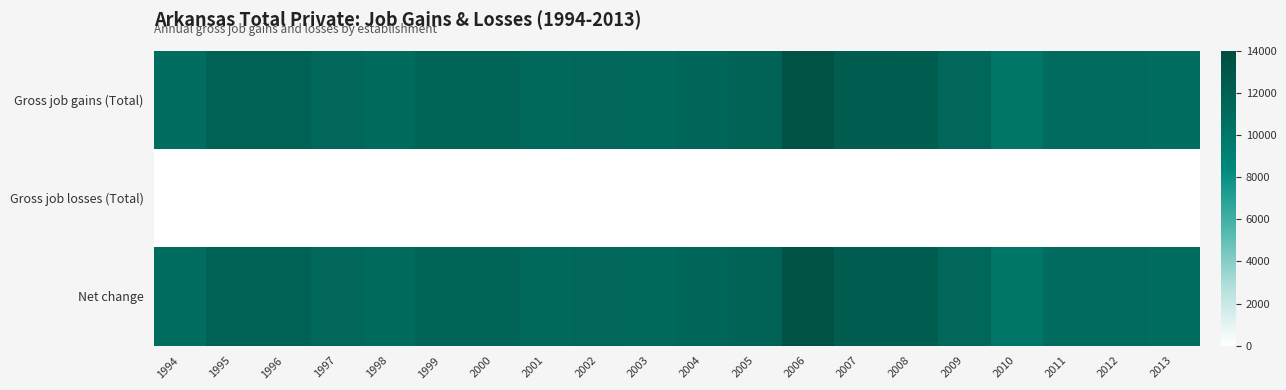

What is the greatest value displayed?

13428